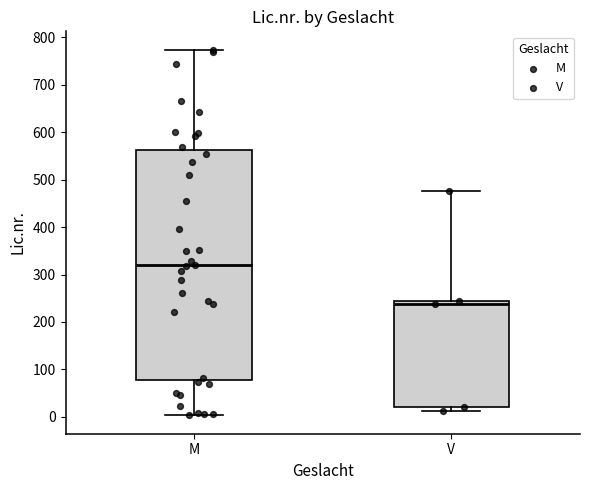

Where does the lower whisker of the box for M end on the y-axis? The values are not printed on the chart, so give them approximately, as read against the axis.

0